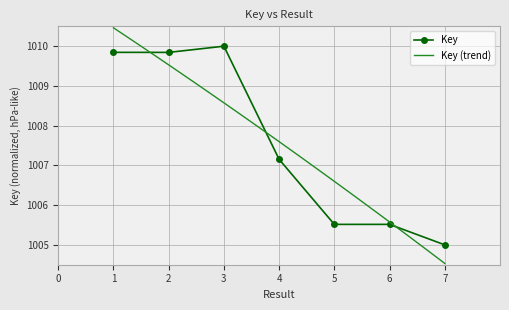

What is the sum of the values at 2 and 3?

2019.8